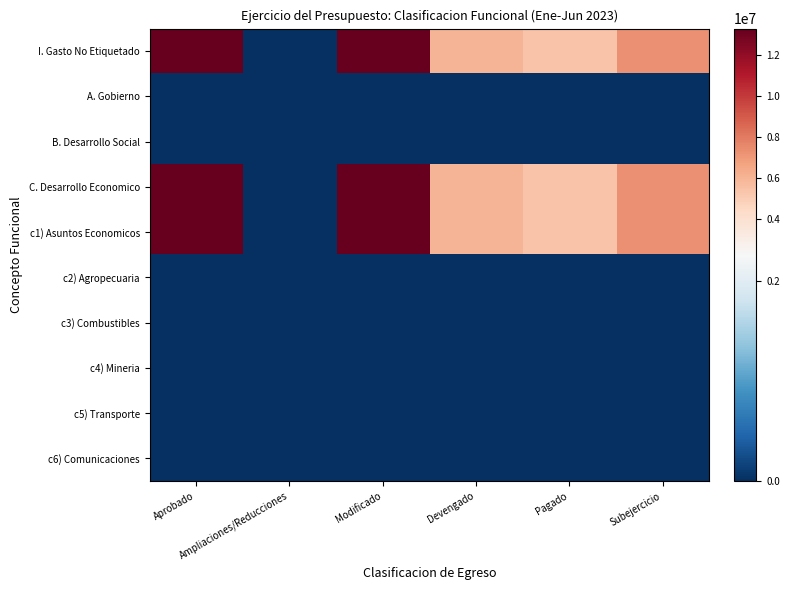

At which category is the sum across all series the highest?

Aprobado